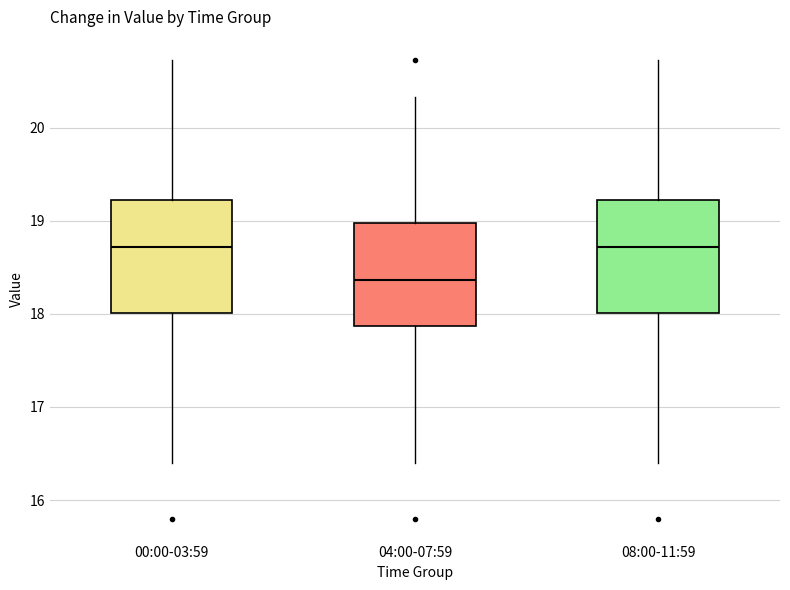

Where is the upper edge of the box for 08:00-11:59 on the y-axis? The values are not printed on the chart, so give them approximately, as read against the axis.

19.2